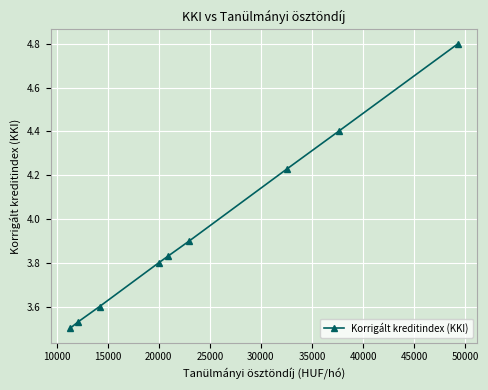

What is the difference between the maximum and minimum values?

1.3